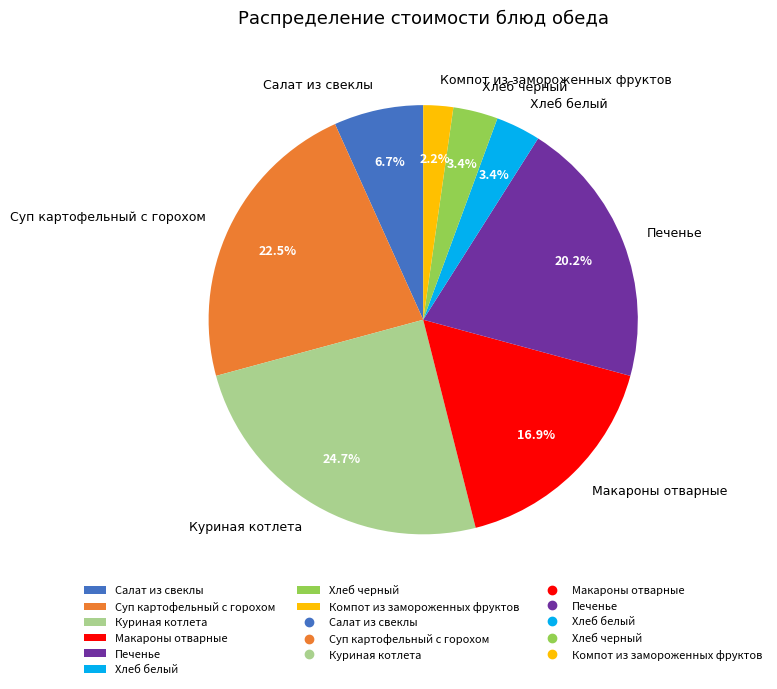

Count the number of slices in the pie.

8